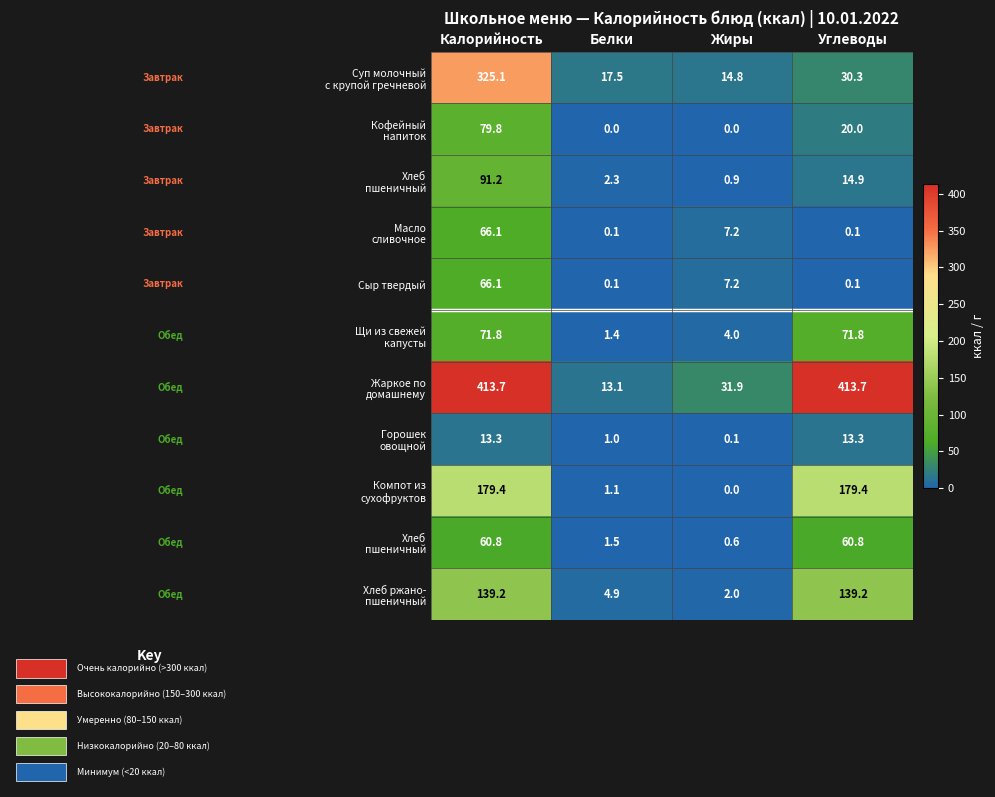

What is the total value across all series at Белки?

43.0